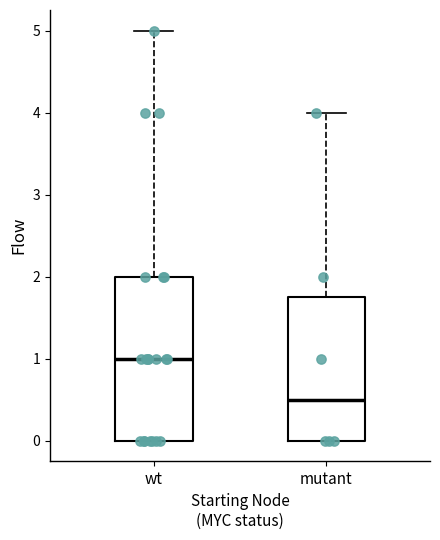

Reading left to right, read every box against the y-axis: the position of its median line, the range the box covers, and the ends of its whiskers. The values are not printed on the chart, so give them approximately, as read against the axis.

wt: median 1.0, box 0.0 to 2.0, whiskers 0.0 to 5.0
mutant: median 0.5, box 0.0 to 1.8, whiskers 0.0 to 4.0